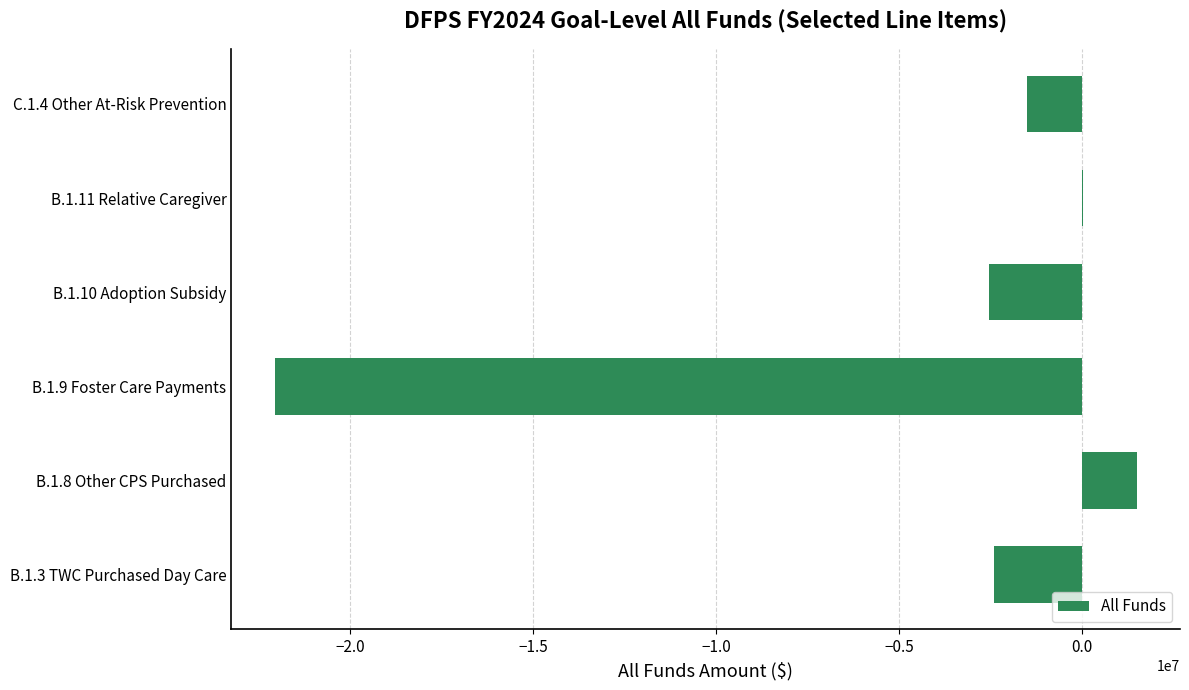

Is it true that the value at B.1.10 Adoption Subsidy is -2532158?

True